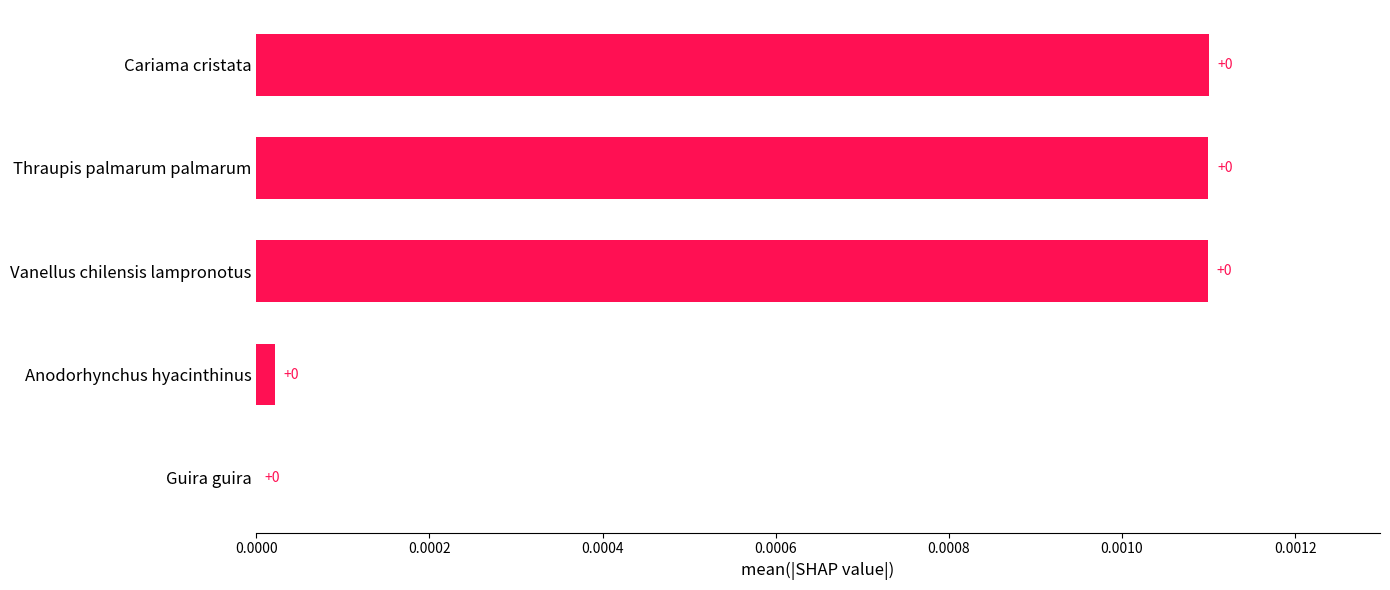

The value at Vanellus chilensis lampronotus is 0.0. True or false?

True